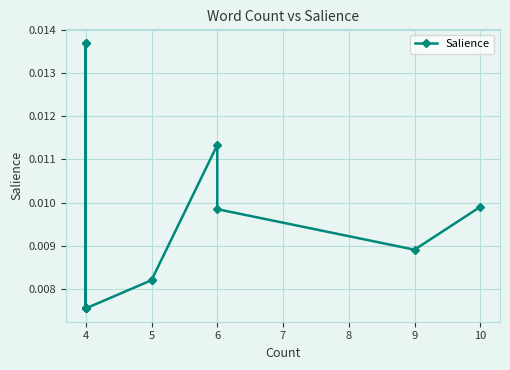

True or false: the data shows 0.0 at 4.

False